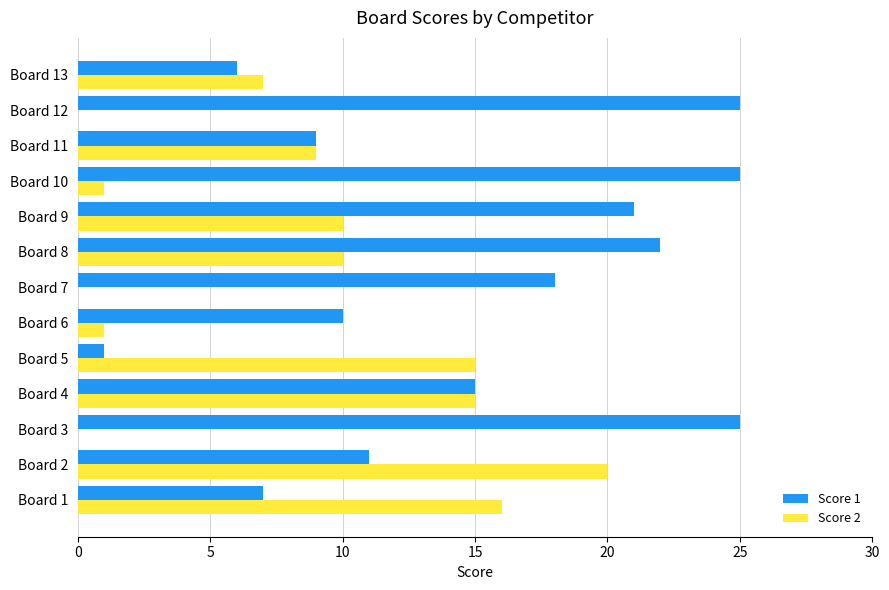

True or false: Score 1 has a value of 18 at Board 7.

True